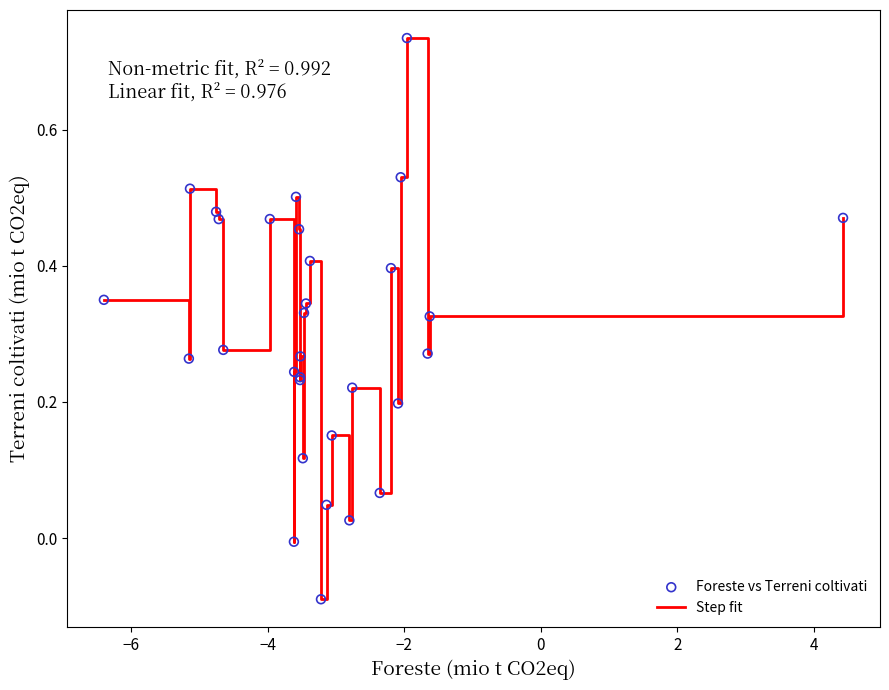

What is the difference between the maximum and minimum values?

0.8